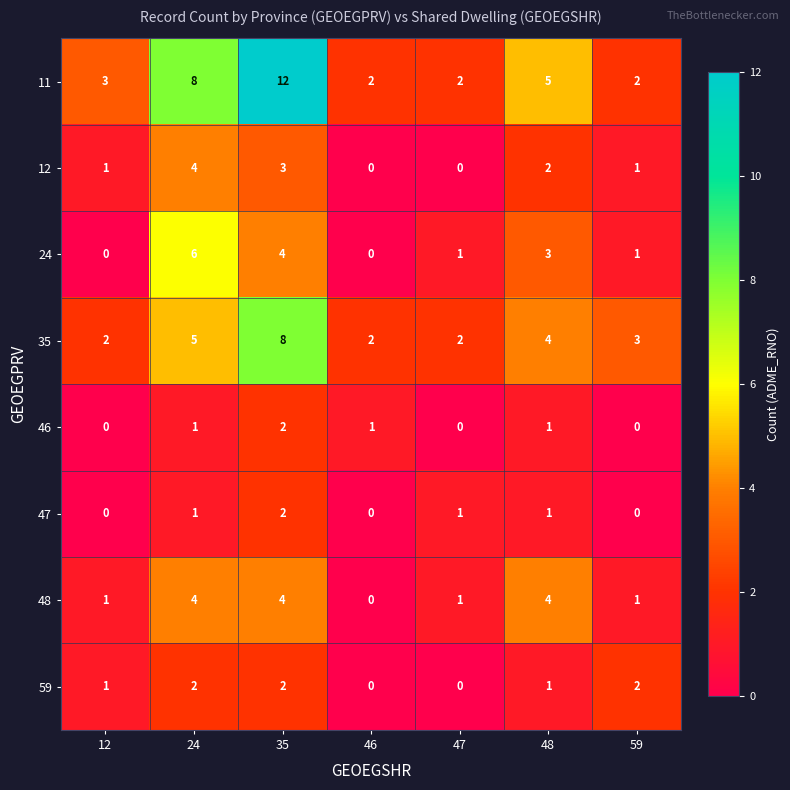

What is the total value across all series at 48?

21